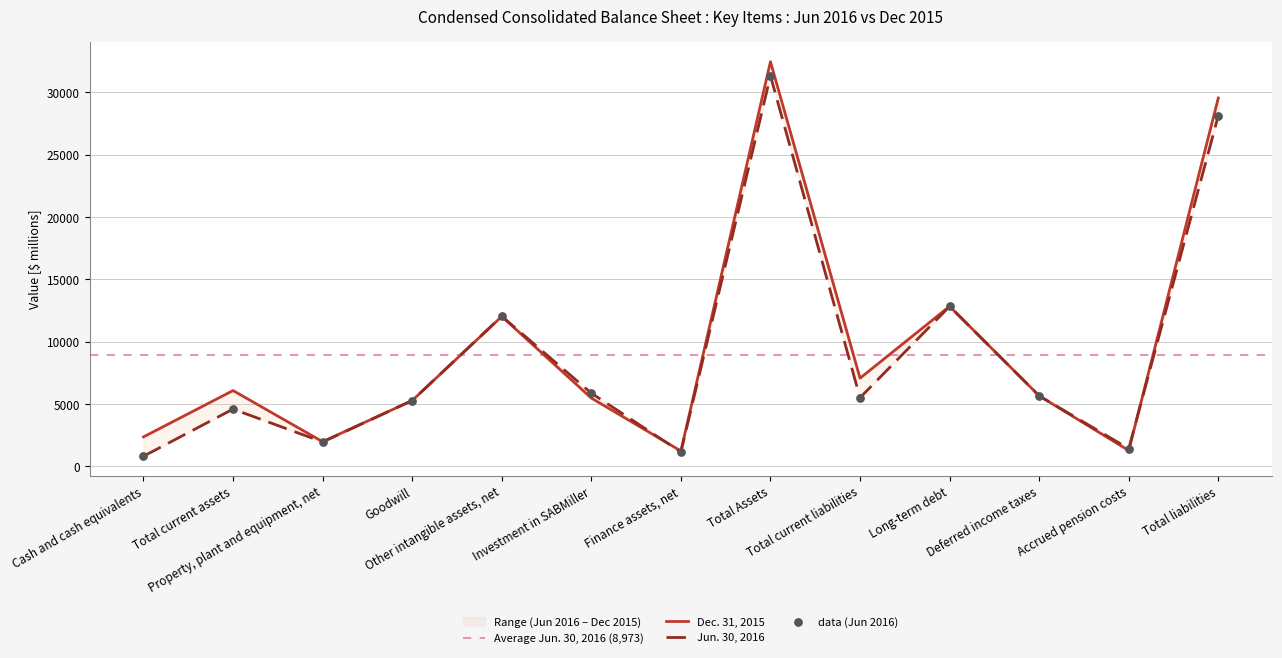

What is the total value across all series at Deferred income taxes?

11322